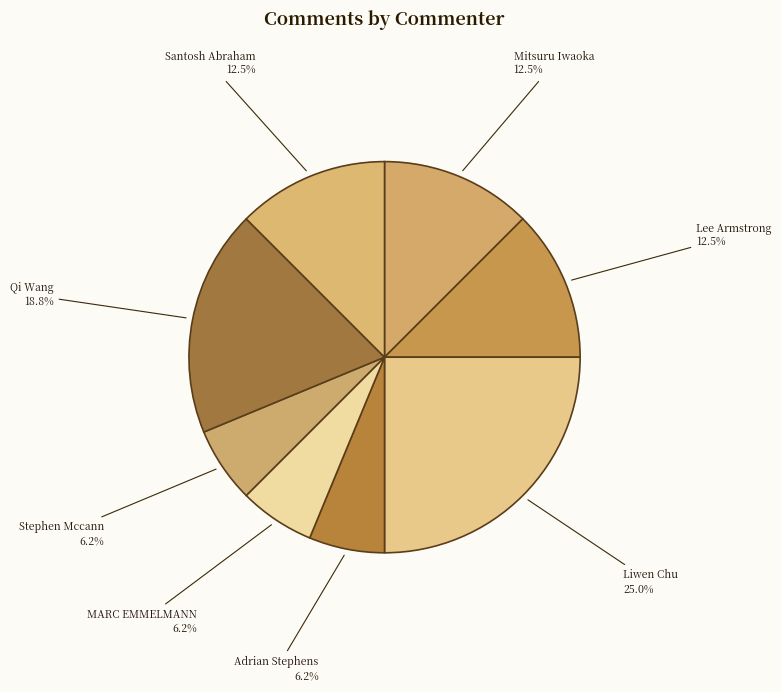

Does Santosh Abraham represent more than half of the total?

No